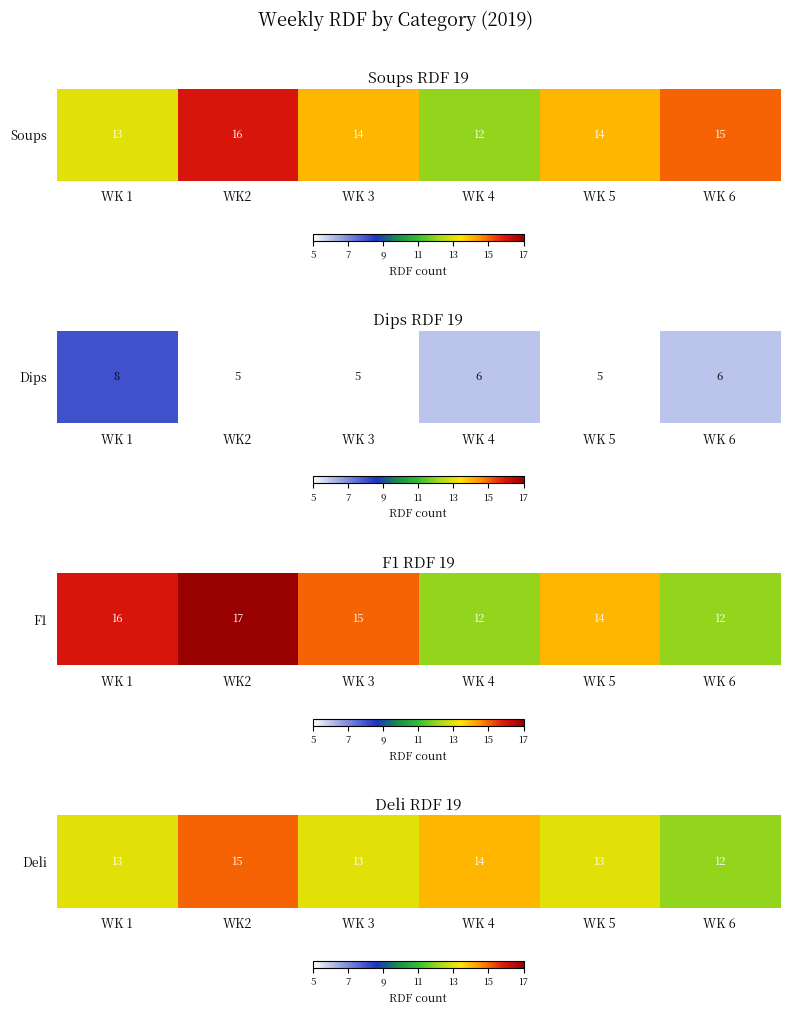

What is the difference between the maximum and minimum values?

3